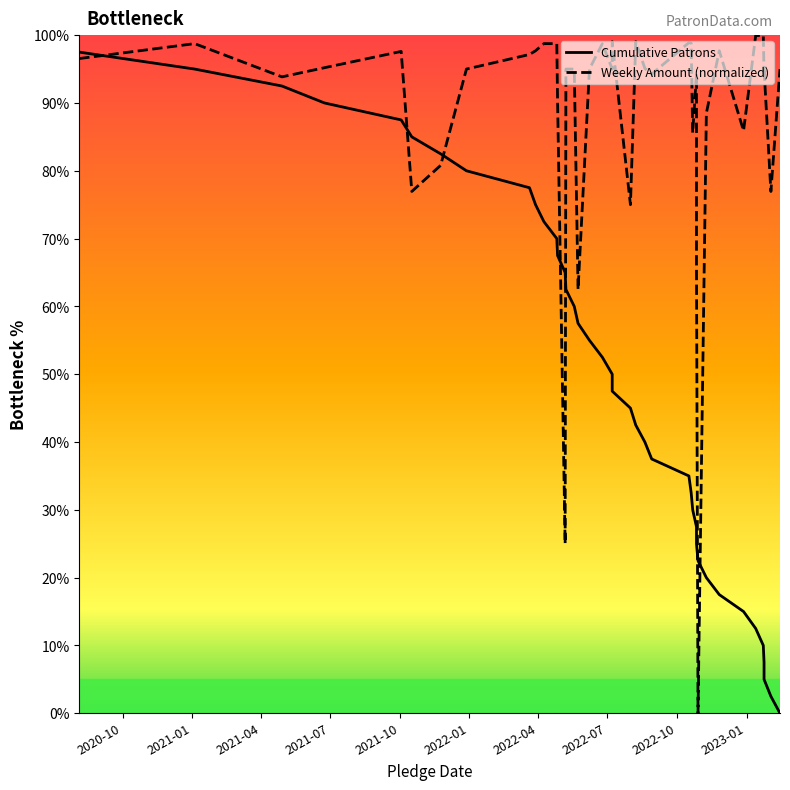

Where do Weekly Amount (normalized) and Cumulative Patrons first cross each other?

2020-10 and 2021-01